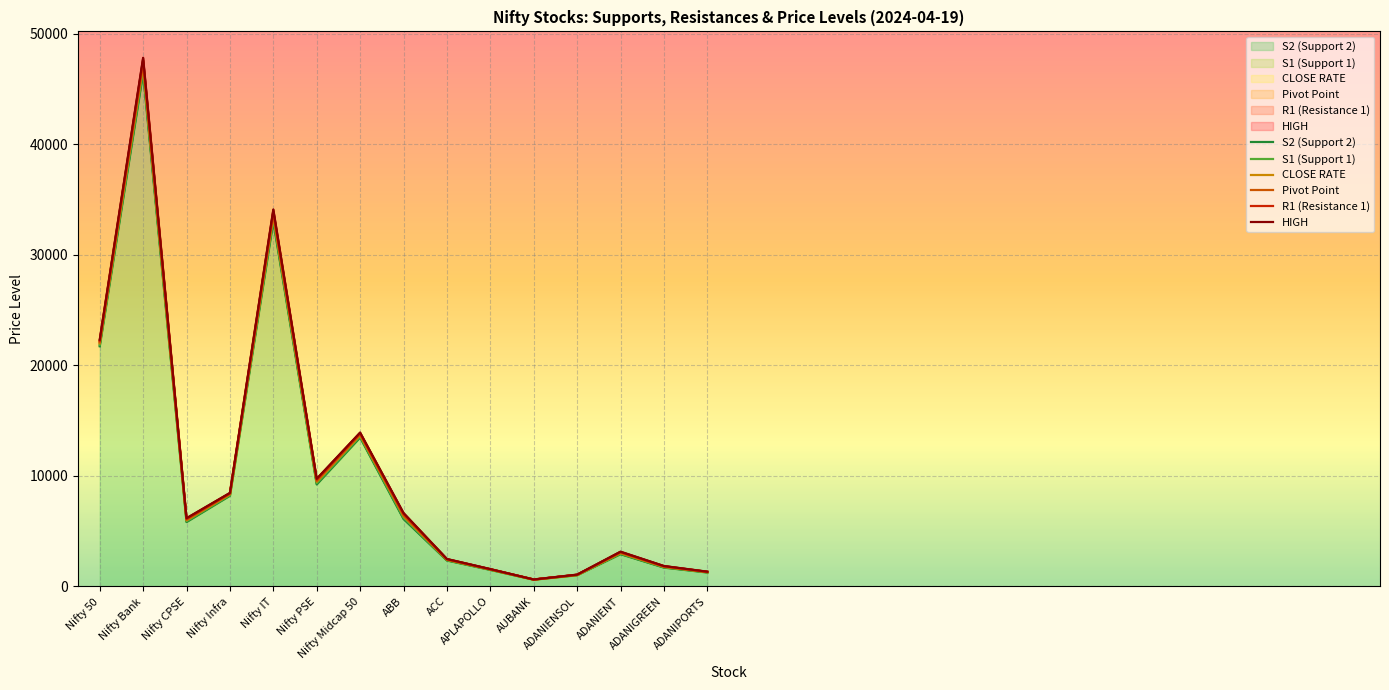

True or false: S2 (Support 2) and R1 (Resistance 1) cross at least once.

False